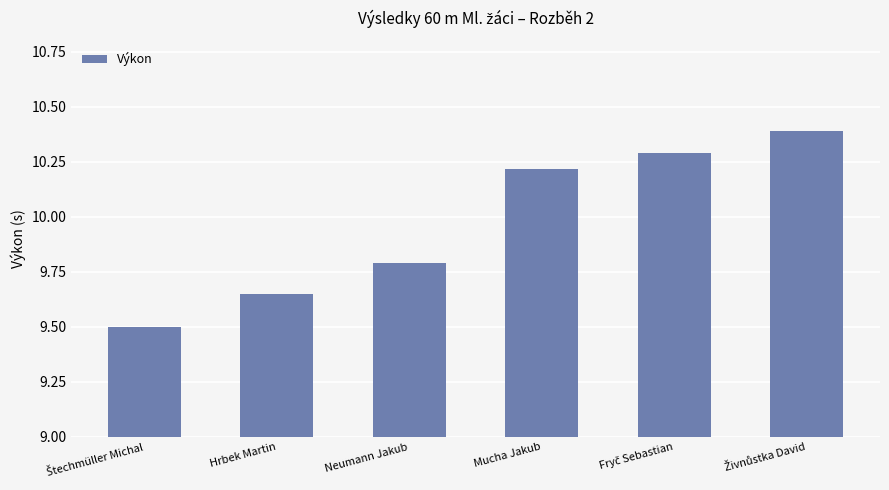

What is the difference between the second highest and second lowest values?

0.6